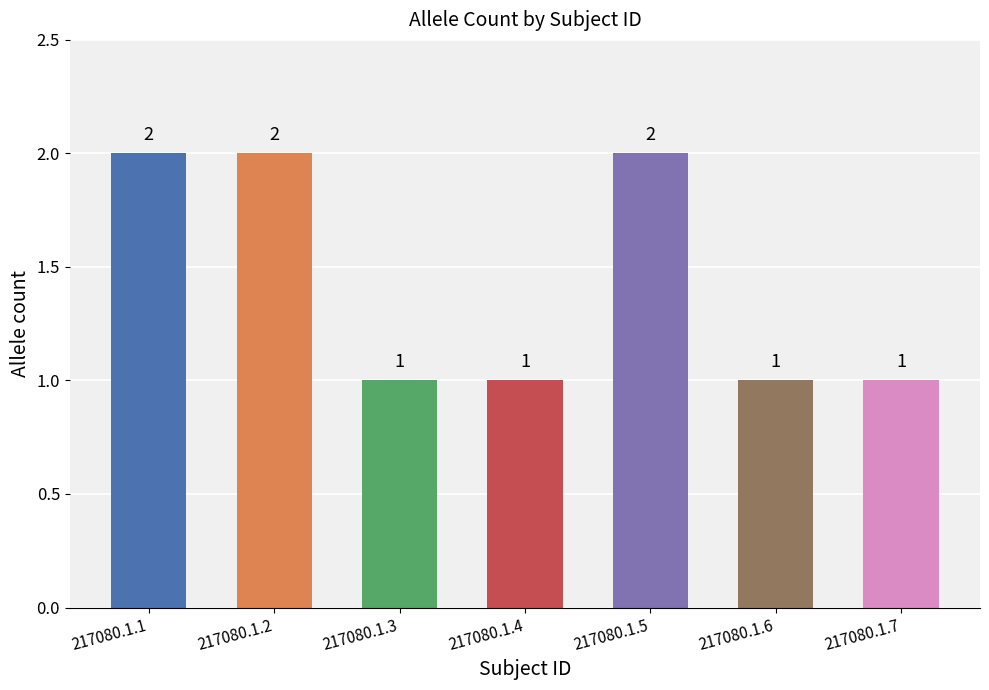

What is the sum of the values at 217080.1.5 and 217080.1.6?

3